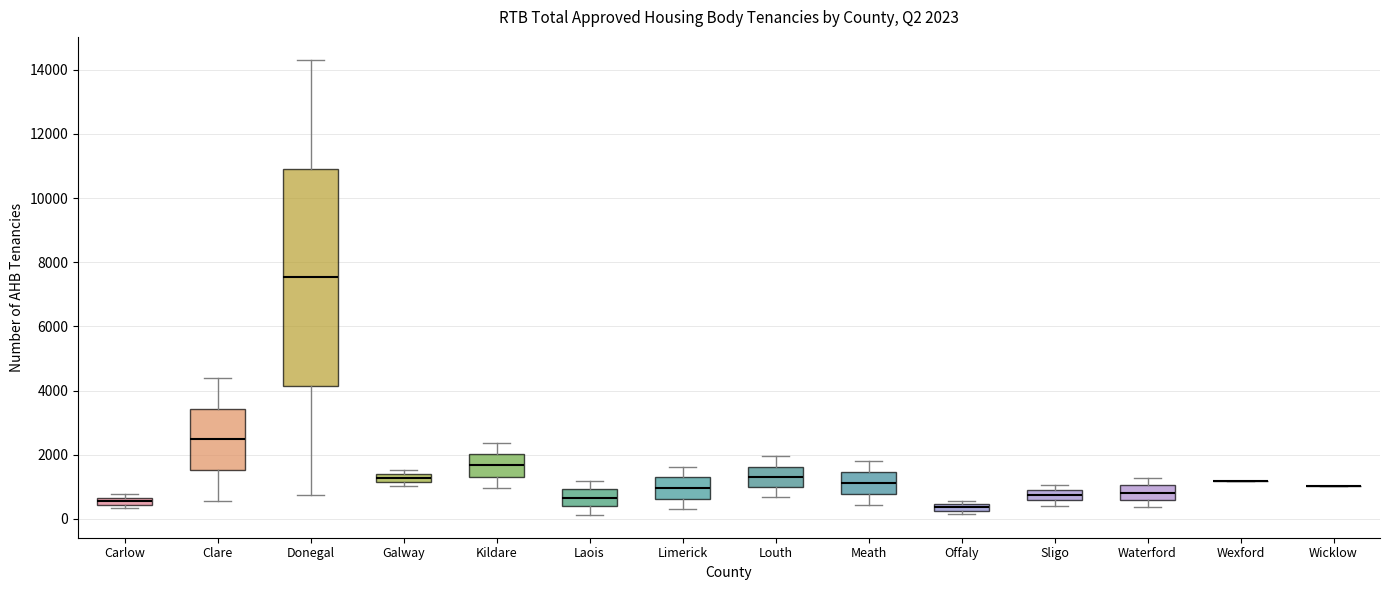

Comparing the boxes themselves (not the whiskers), which one is the tallest?

Donegal